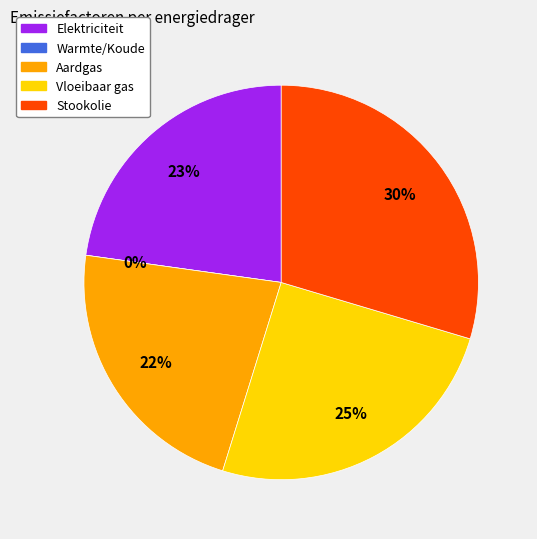

Is it true that Vloeibaar gas is 12% of the pie?

False